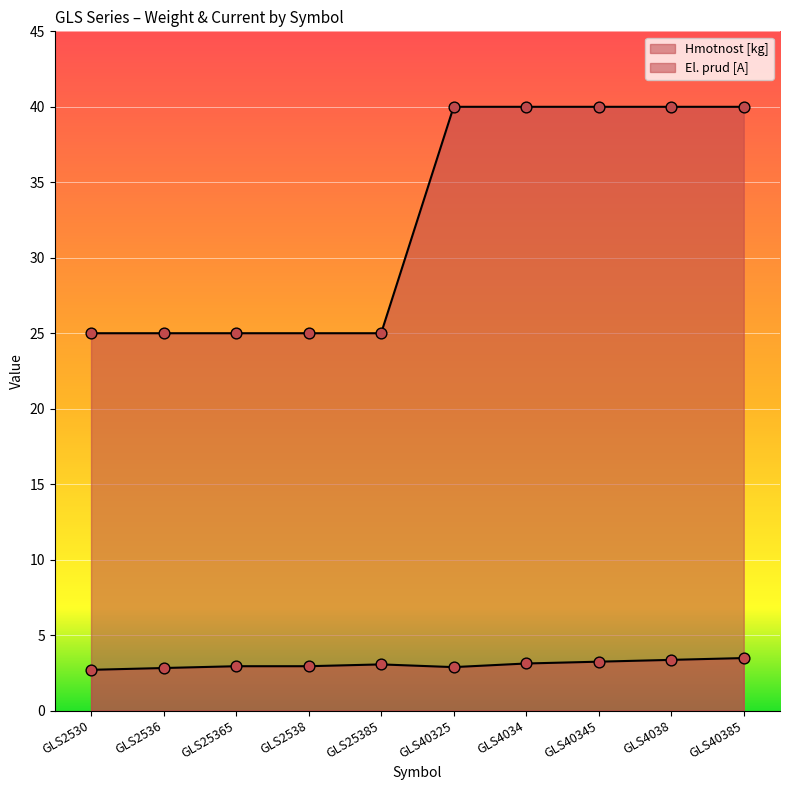

What is the total value across all series at GLS40385?

43.5